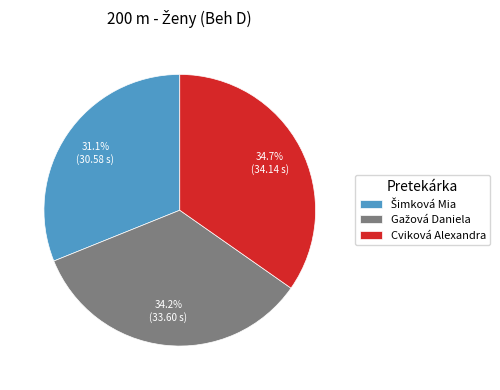

Which category has the biggest portion of the pie?

Cviková Alexandra